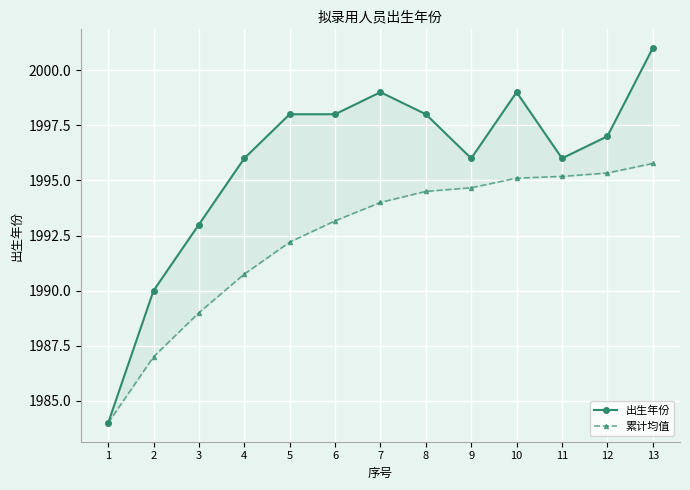

What is the difference between the second highest and second lowest values in the 累计均值 series?

8.3